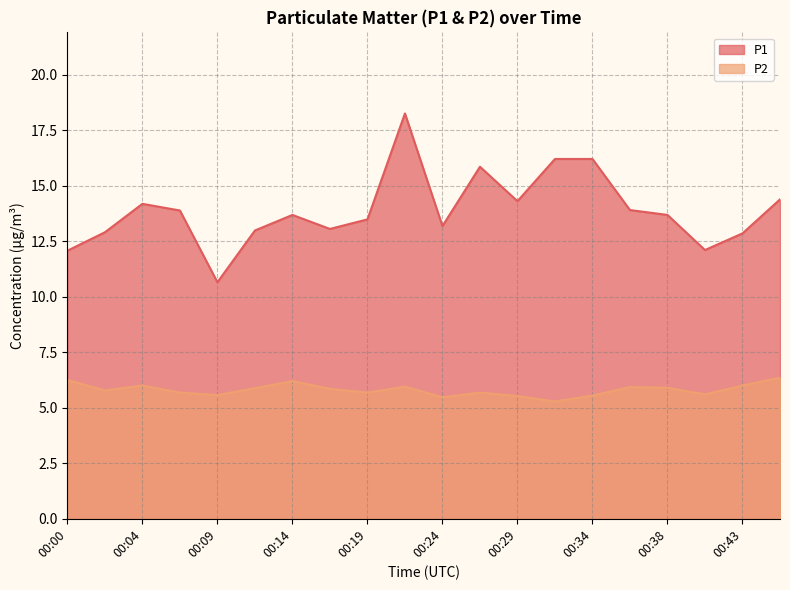

At which label does P2 reach its minimum?

00:31